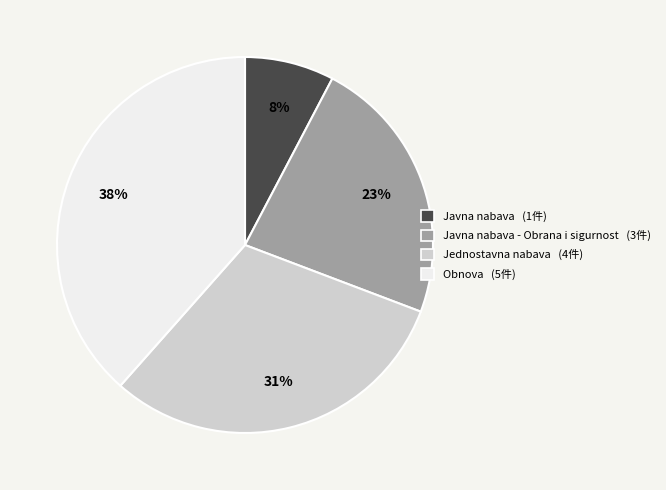

Is there a majority slice in this chart?

No